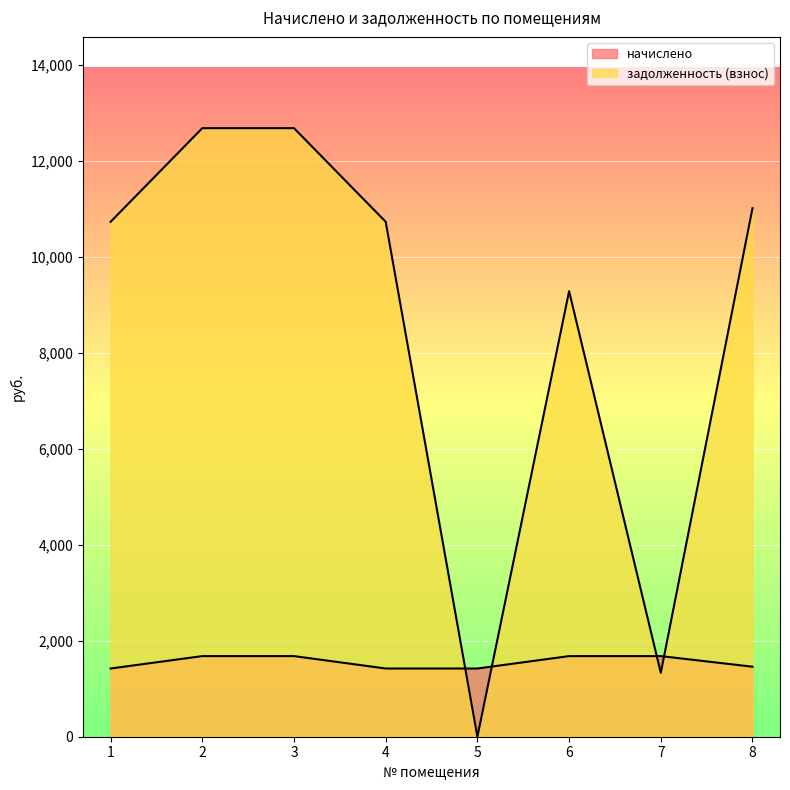

How many lines are shown in the chart?

2